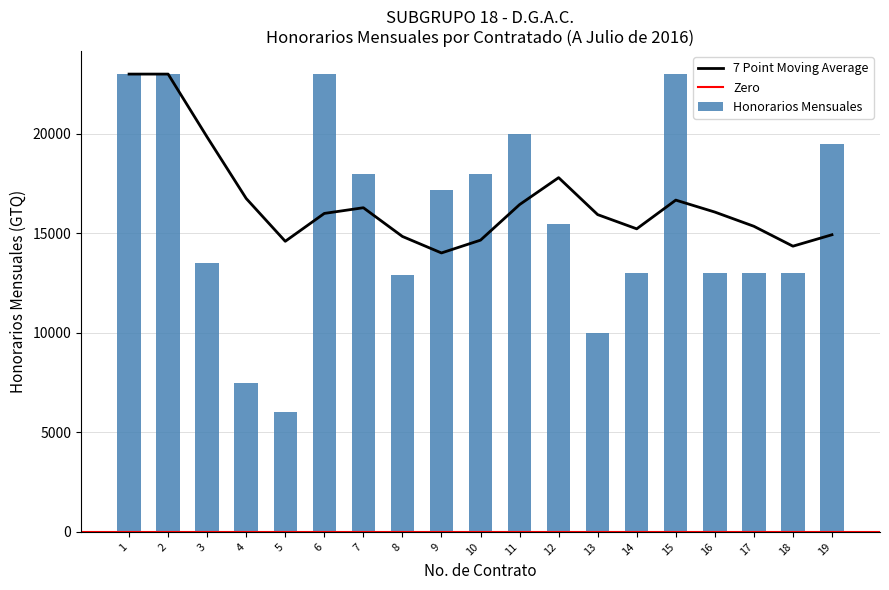

At which category does the chart reach its peak across all series?

1